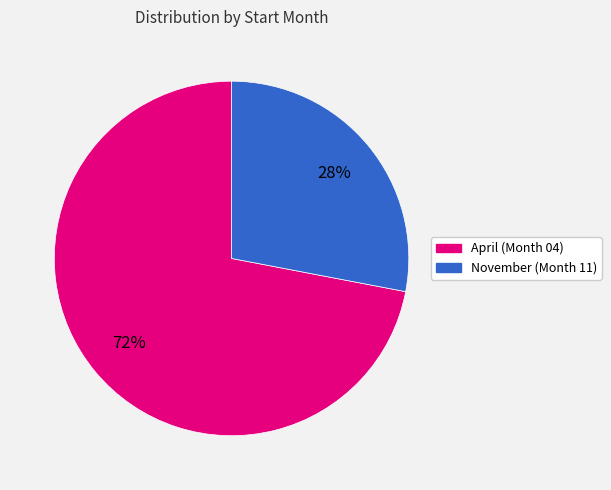

To the nearest percent, what is the difference between the largest and smallest slice percentages?

44%